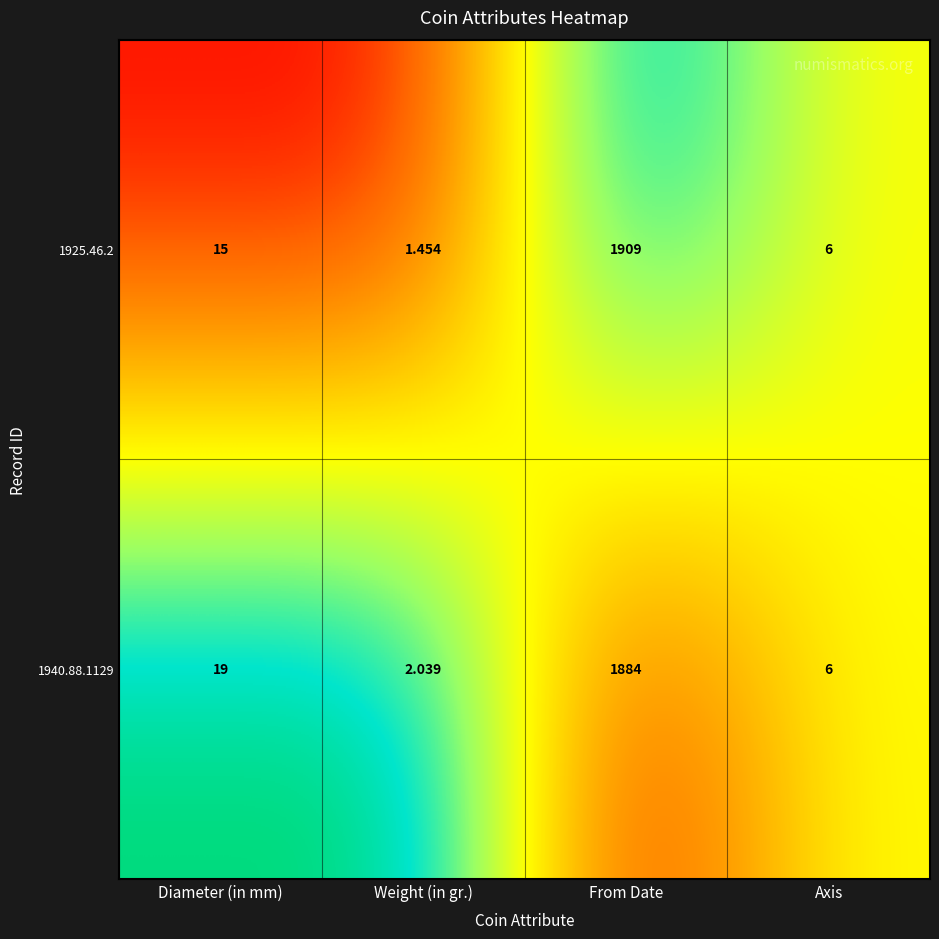

Which category has the highest value across all series?

From Date